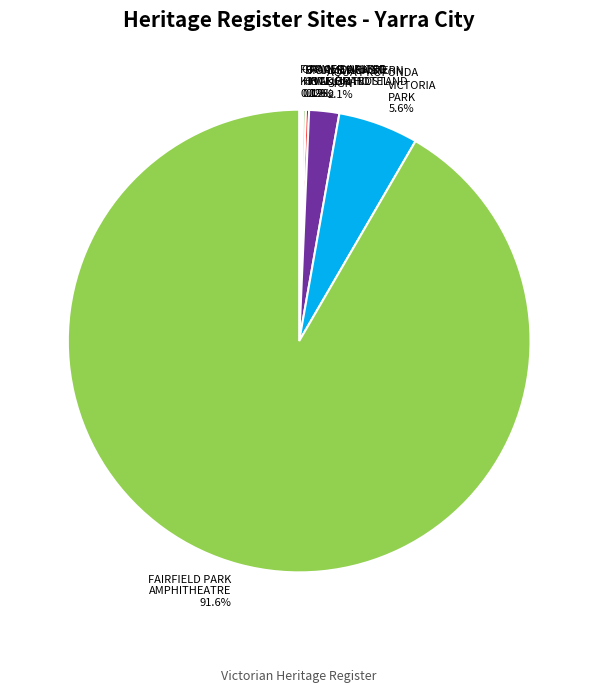

Which slice represents more than half of the pie?

FAIRFIELD PARK AMPHITHEATRE